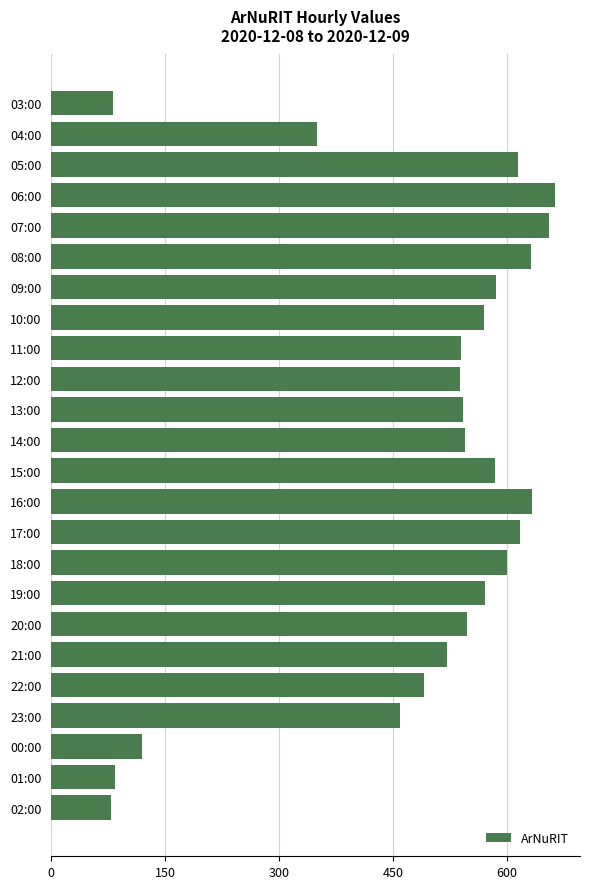

What is the maximum value shown in the chart?

663